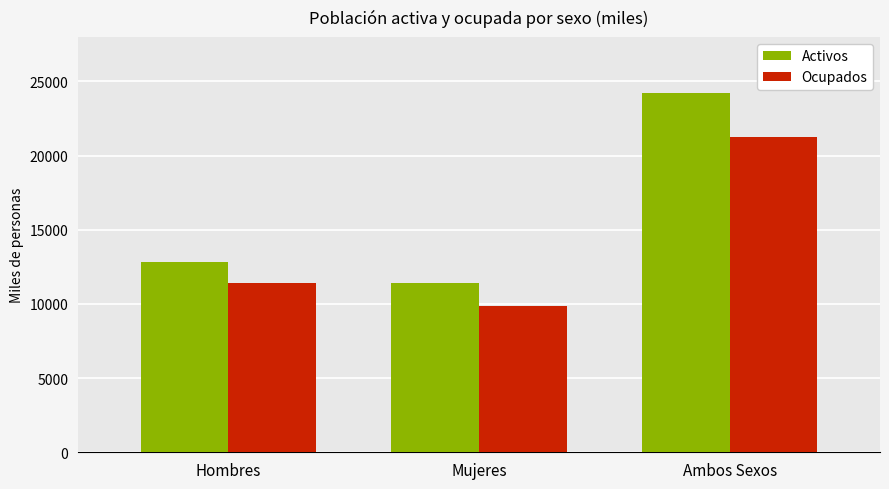

What position from the left is Mujeres?

2